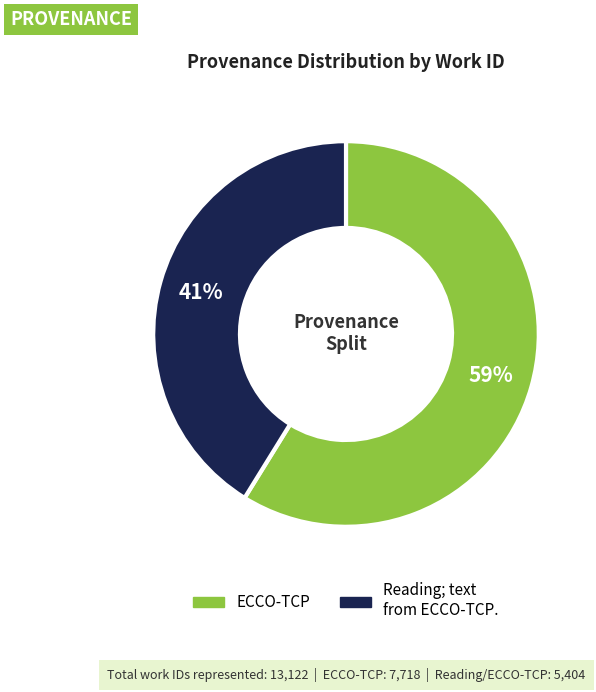

What is the largest slice in the pie chart?

ECCO-TCP